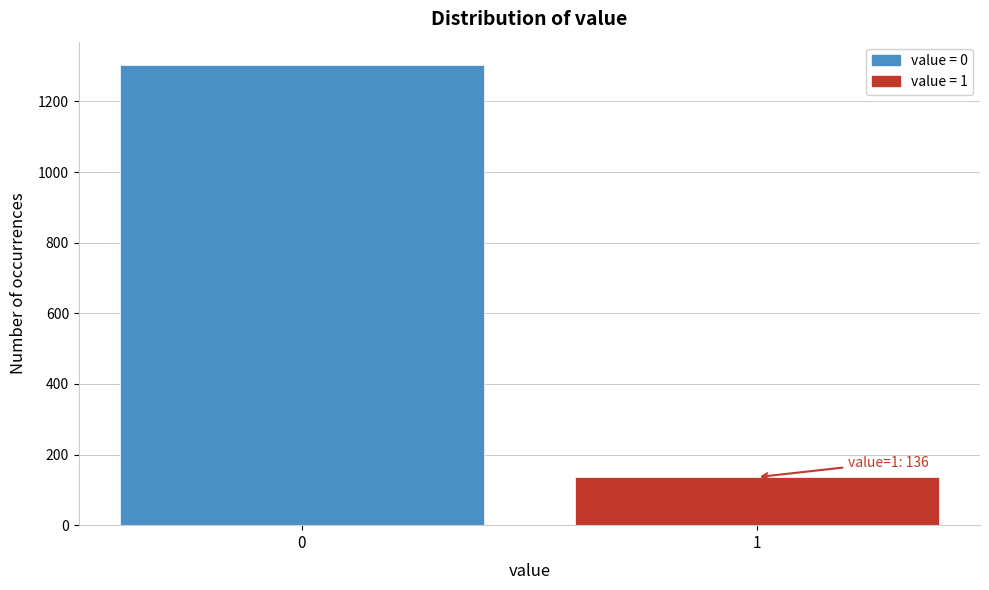

Reading right to left, extract all data points from this chart.

136	1304